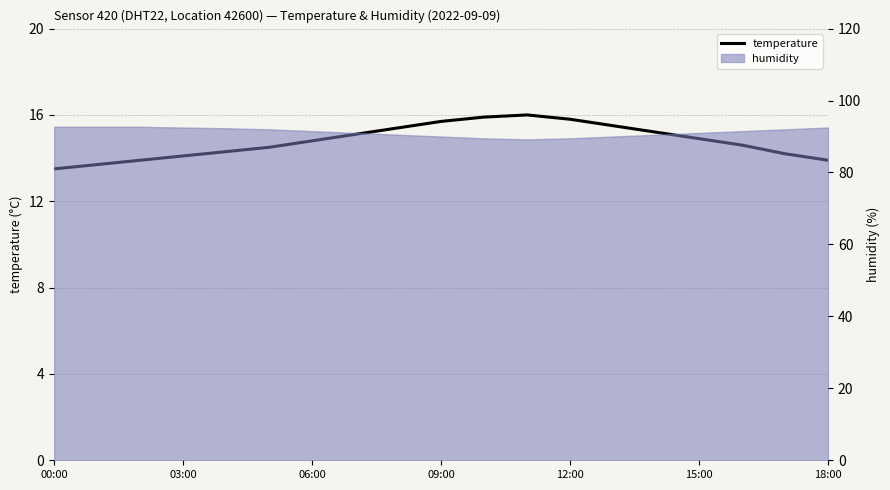

What is the average value?

14.8